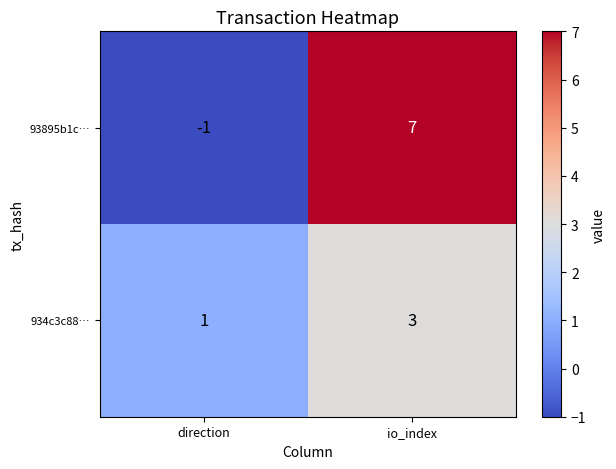

At which category does the chart reach its peak across all series?

io_index